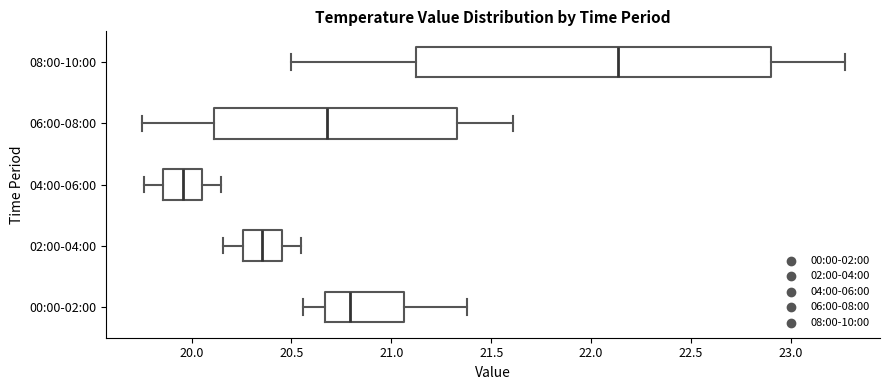

Reading bottom to top, transcribe this box plot: for each box, give where its median line is, the range the box spans, and where its two whiskers end, as read against the x-axis. The values are not printed on the chart, so give them approximately, as read against the axis.

00:00-02:00: median 20.80, box 20.65 to 21.05, whiskers 20.55 to 21.40
02:00-04:00: median 20.35, box 20.25 to 20.45, whiskers 20.15 to 20.55
04:00-06:00: median 19.95, box 19.85 to 20.05, whiskers 19.75 to 20.15
06:00-08:00: median 20.70, box 20.10 to 21.35, whiskers 19.75 to 21.60
08:00-10:00: median 22.15, box 21.10 to 22.90, whiskers 20.50 to 23.25